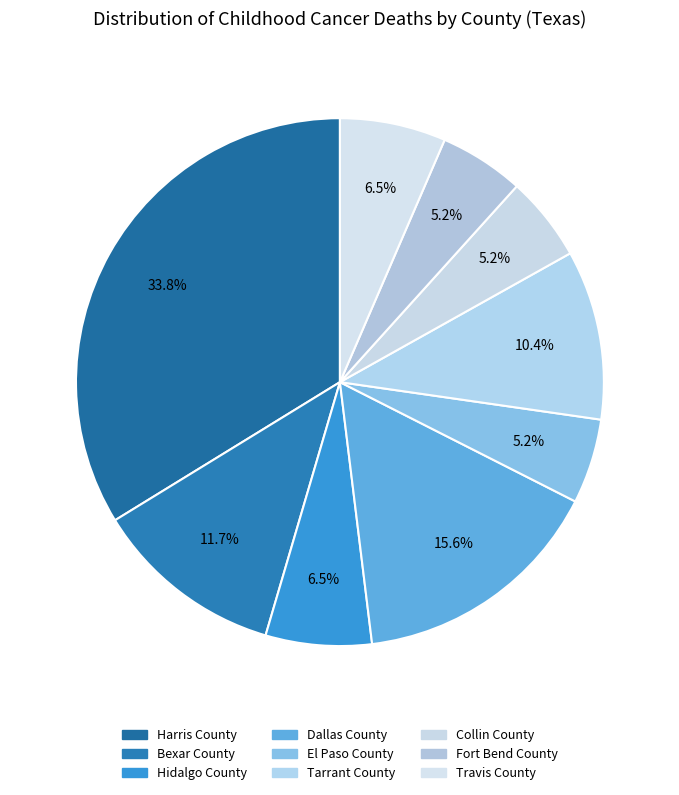

To the nearest percent, what is the difference between the largest and smallest slice percentages?

29%